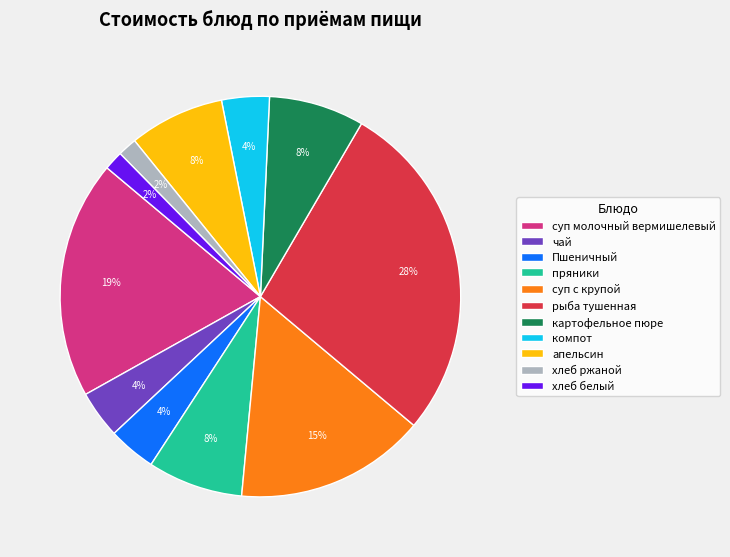

Count the number of slices in the pie.

11